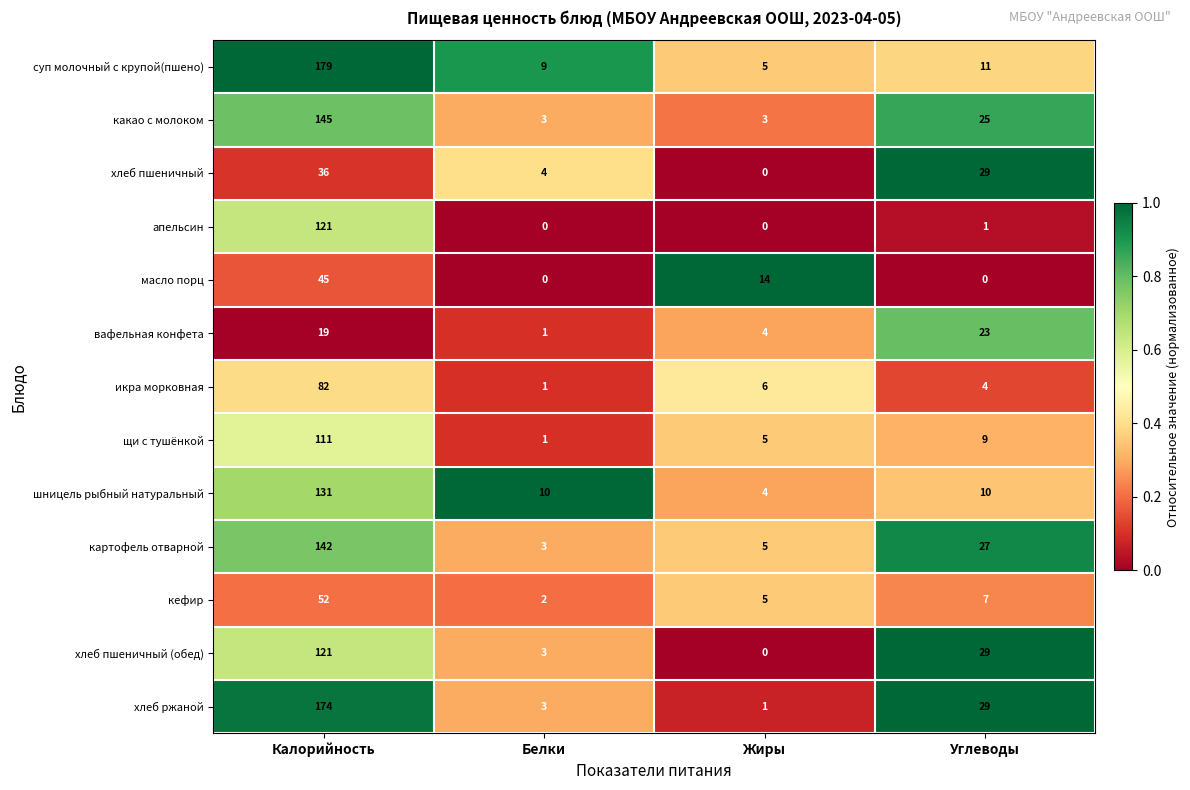

What is the sum of the вафельная конфета values at Белки and Углеводы?

24